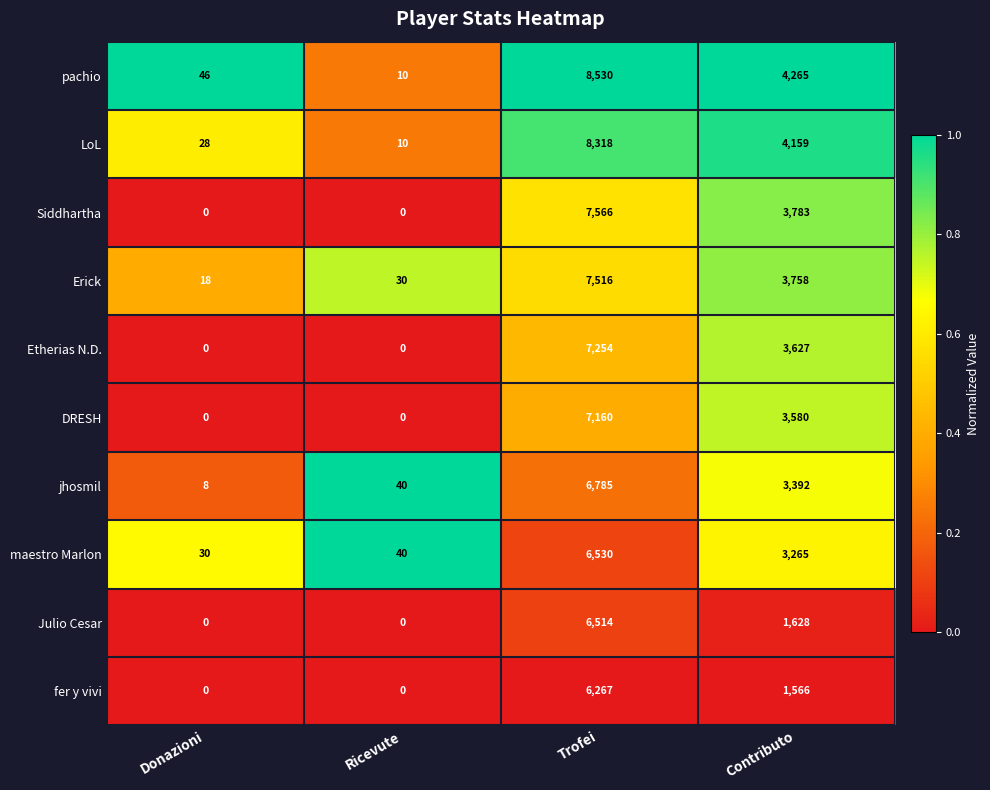

What is the spread (max minus min) of values at Contributo?

2699